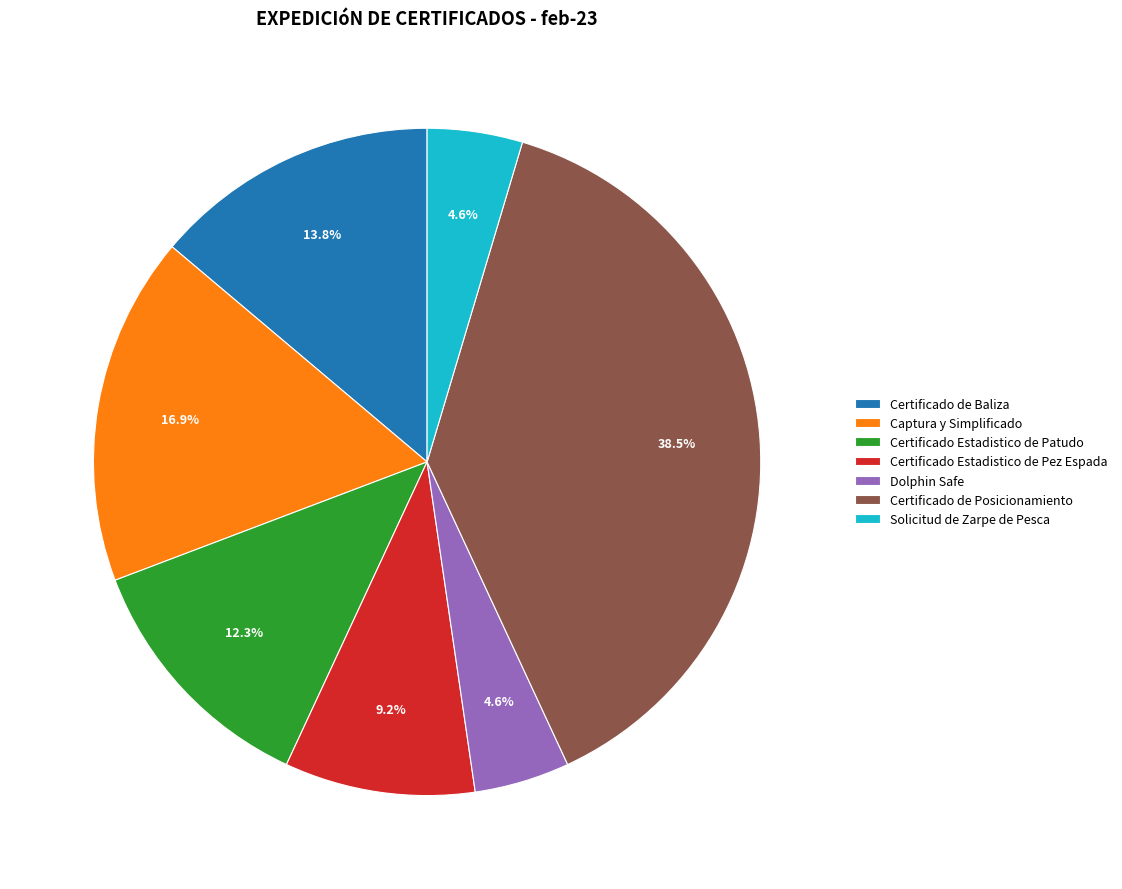

Count the number of slices in the pie.

7